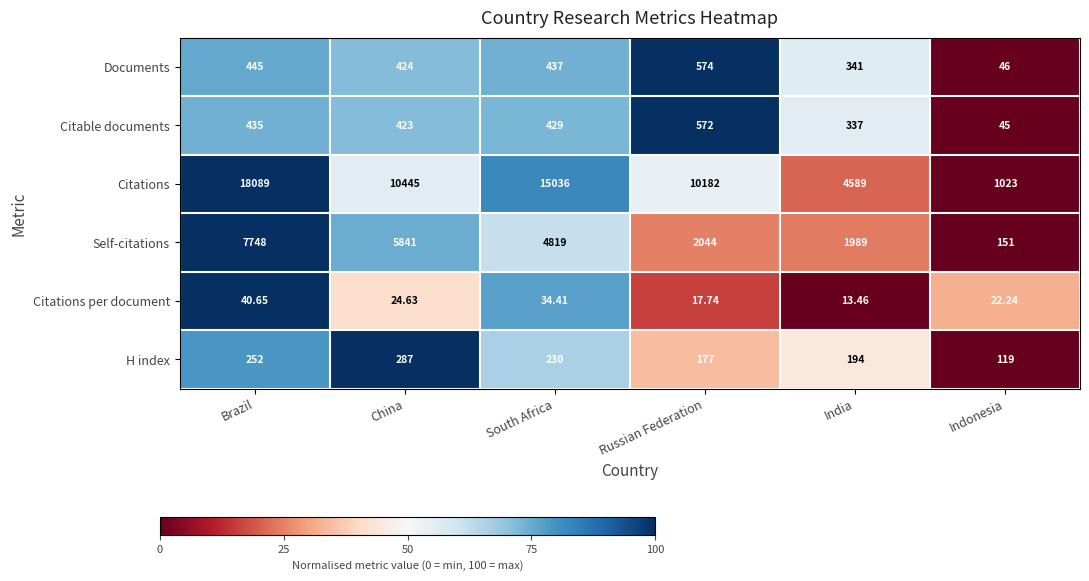

Rank the series at Indonesia from lowest to highest value.

Citations per document, Citable documents, Documents, H index, Self-citations, Citations